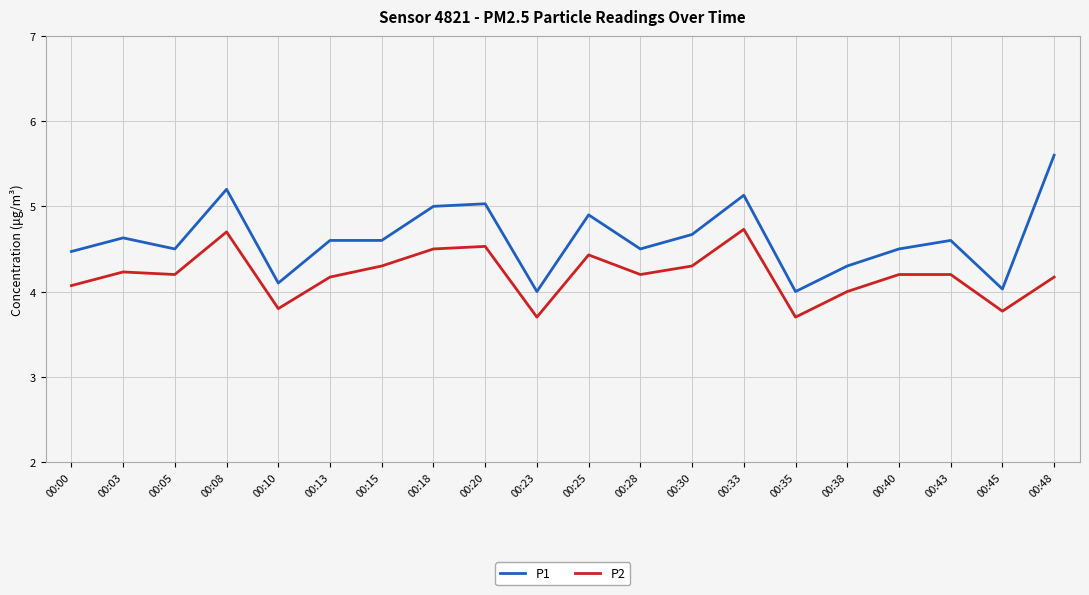

What are all the series names shown in the legend?

P1, P2